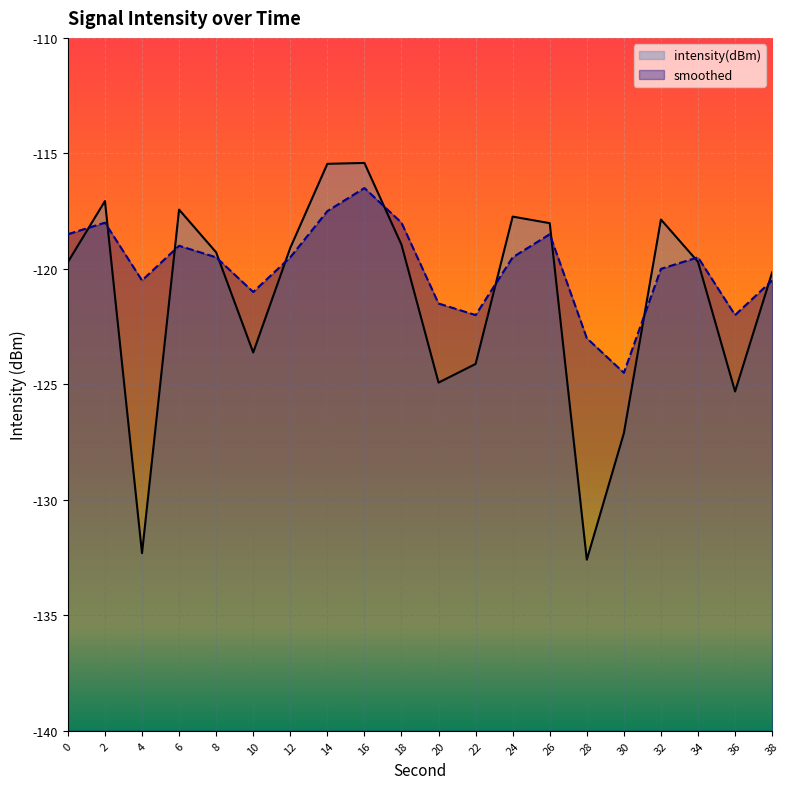

How many data points in smoothed are above -119?

6